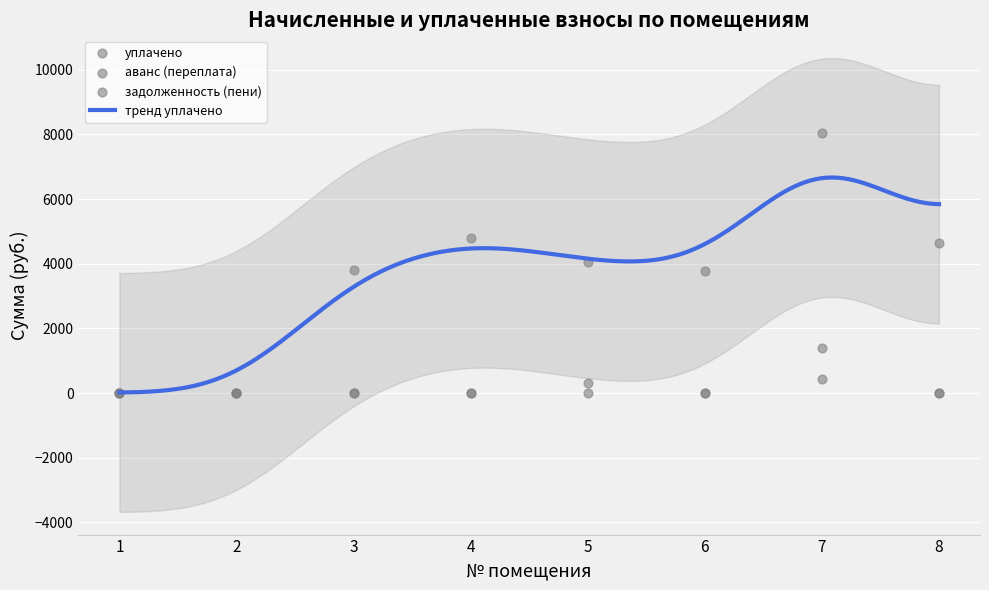

Which series has the largest total across all categories?

уплачено